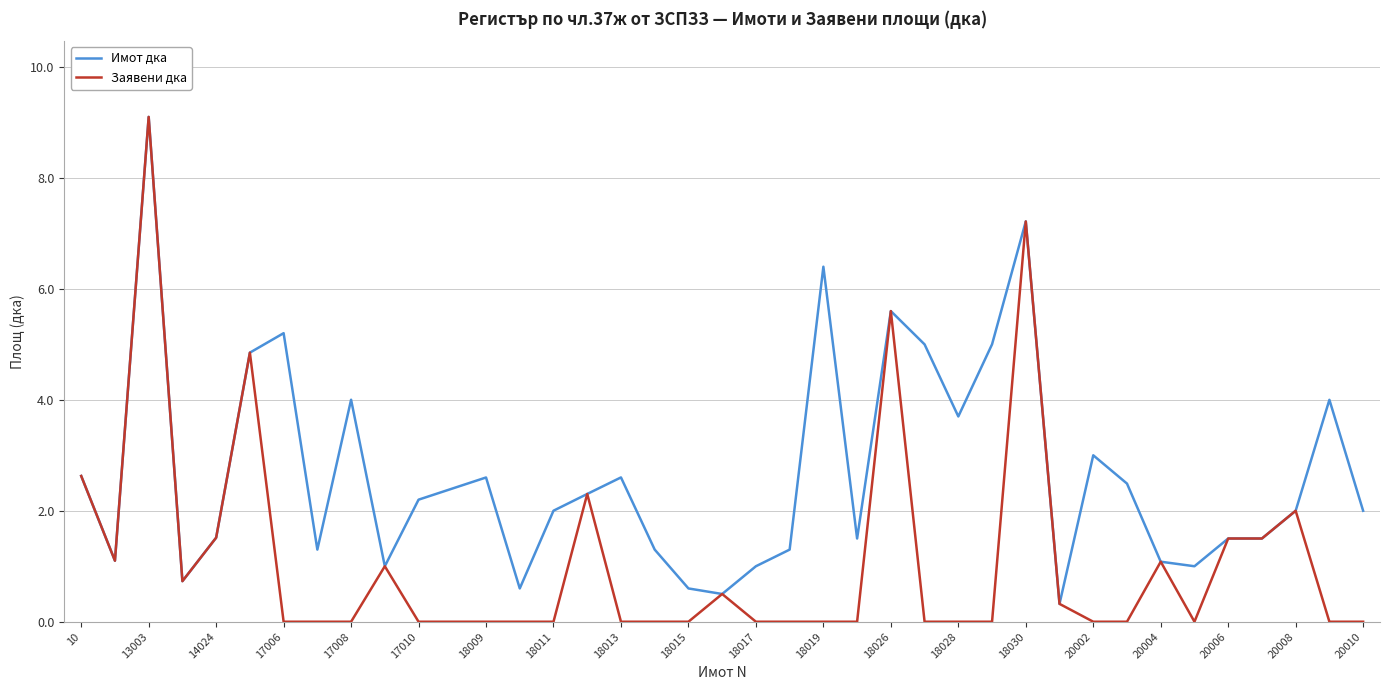

How many lines are shown in the chart?

2